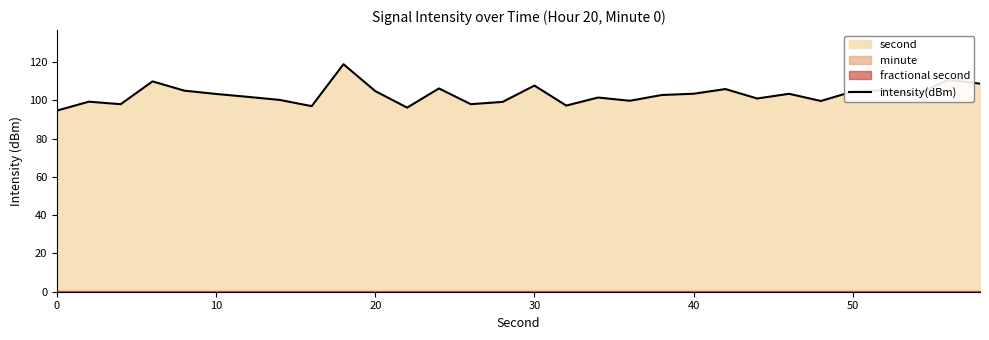

How many points are higher than both their immediate neighbors (excluding endpoints)?

10